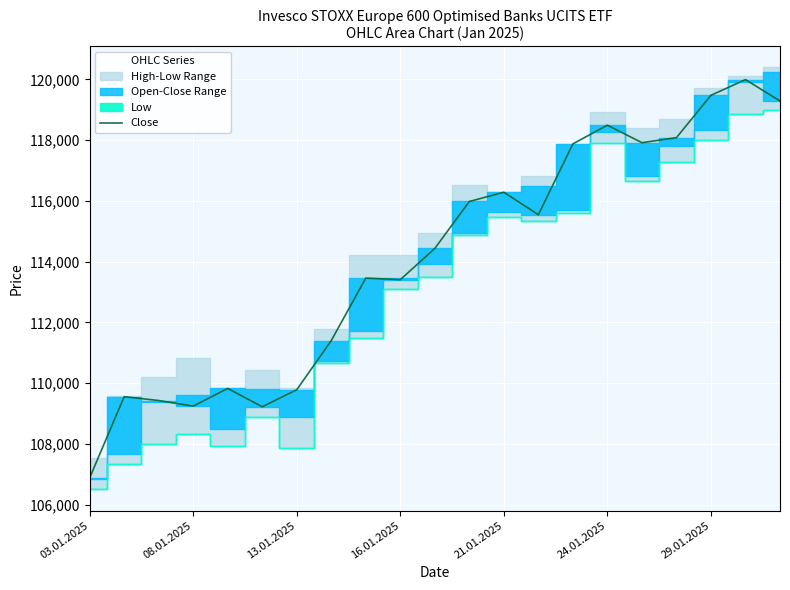

What is the minimum value for Close?

106885